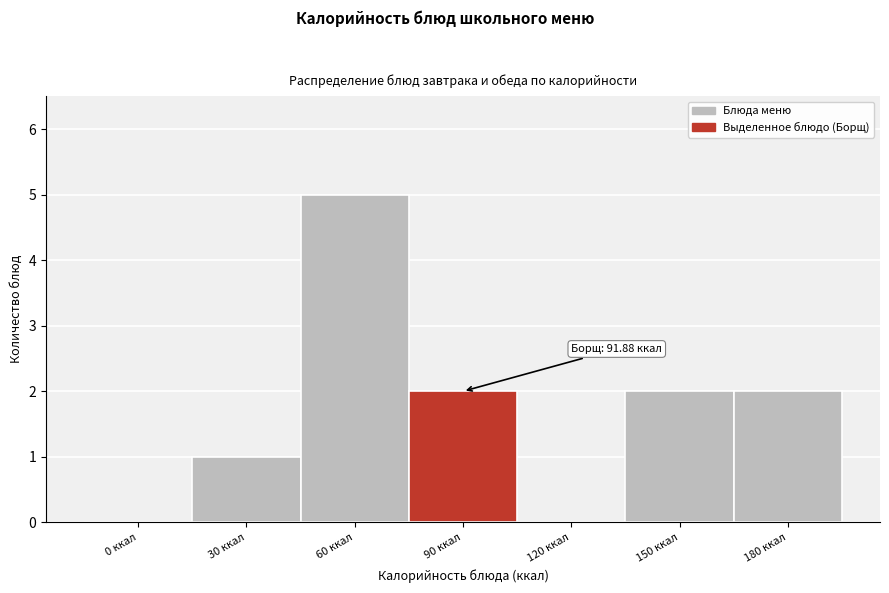

Reading left to right, transcribe all the data shown in this chart.

0 ккал=0	30 ккал=1	60 ккал=5	90 ккал=2	120 ккал=0	150 ккал=2	180 ккал=2